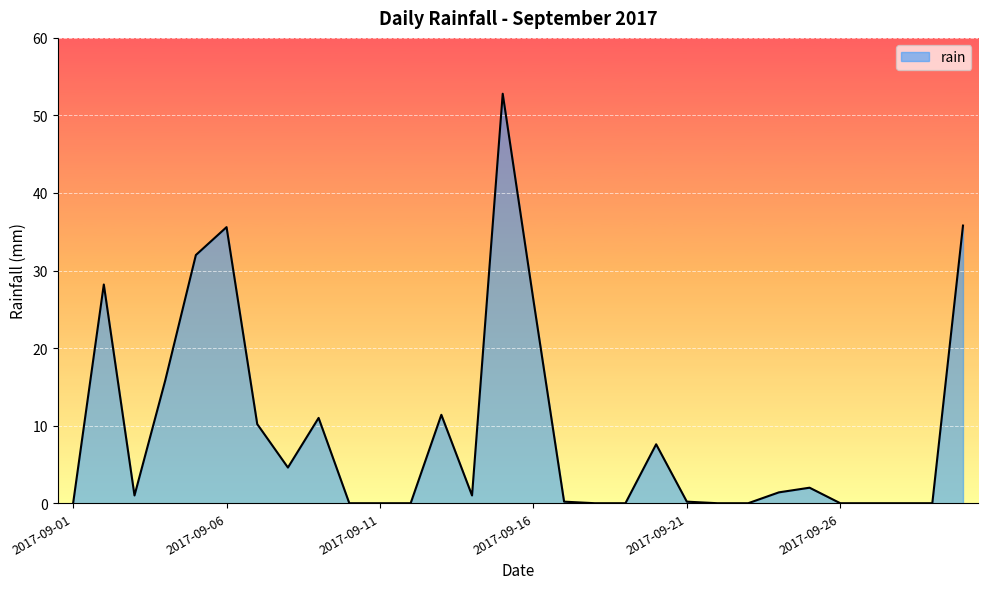

What is the greatest value displayed?

52.8